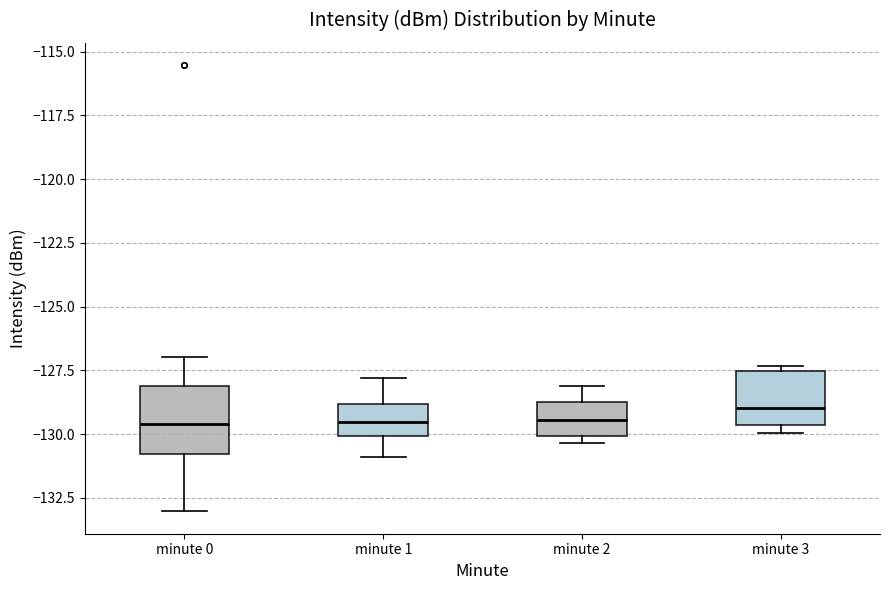

Reading left to right, transcribe this box plot: for each box, give where its median line is, the range the box spans, and where its two whiskers end, as read against the y-axis. The values are not printed on the chart, so give them approximately, as read against the axis.

minute 0: median -129.5, box -131.0 to -128.0, whiskers -133.0 to -127.0
minute 1: median -129.5, box -130.0 to -129.0, whiskers -131.0 to -128.0
minute 2: median -129.5, box -130.0 to -128.5, whiskers -130.5 to -128.0
minute 3: median -129.0, box -129.5 to -127.5, whiskers -130.0 to -127.5 (just above the box's upper edge)